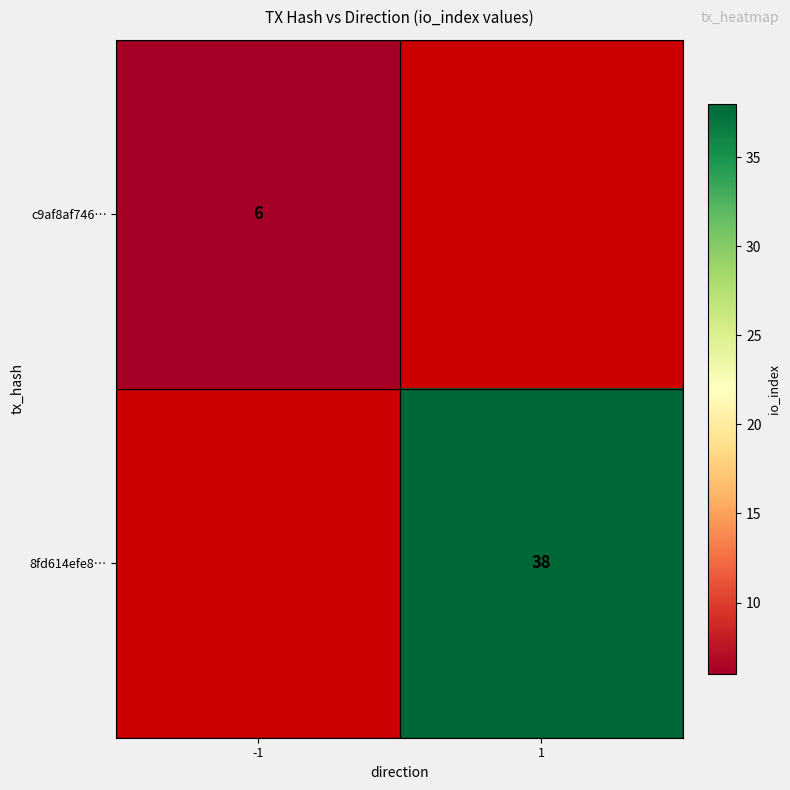

The value of c9af8af746… at -1 is 6. True or false?

True